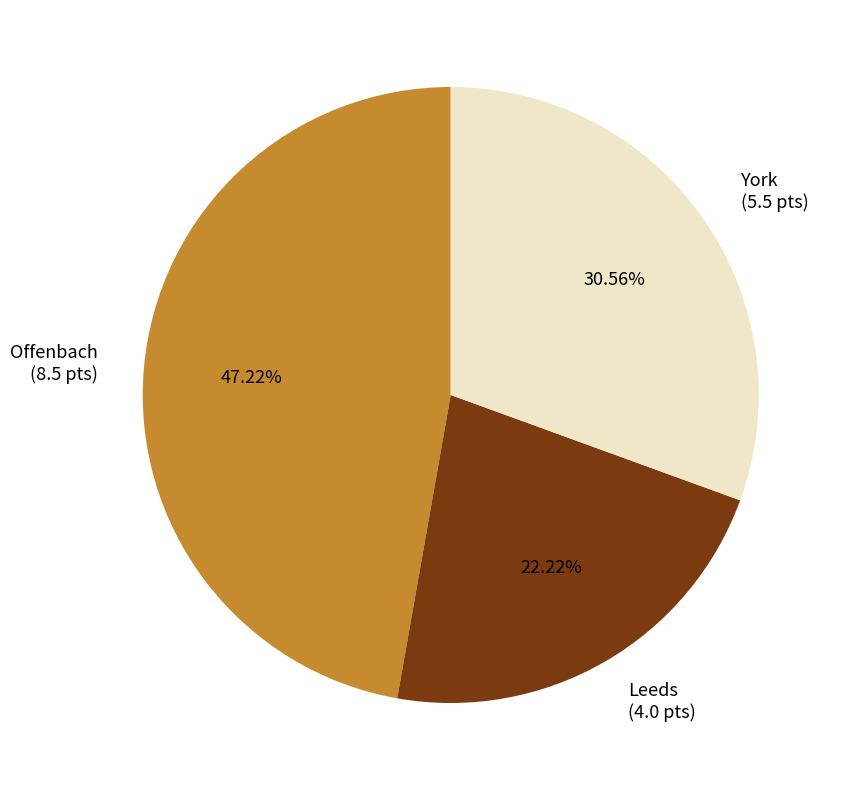

How many segments does this pie chart have?

3